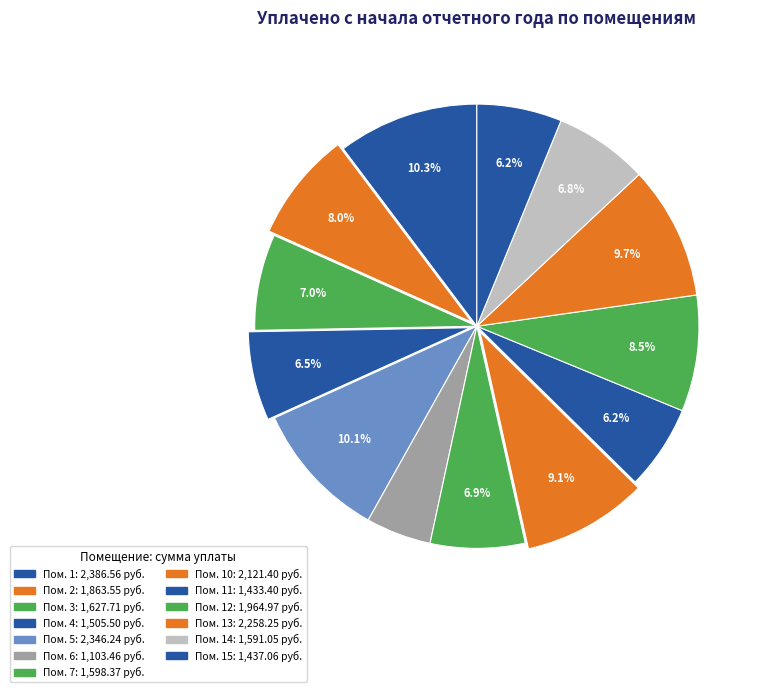

How many slices are in this pie chart?

13